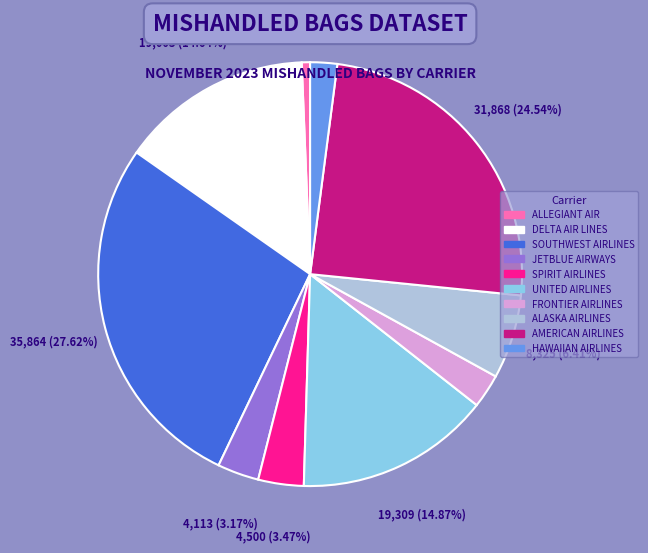

Is there any slice that represents more than half of the pie?

No